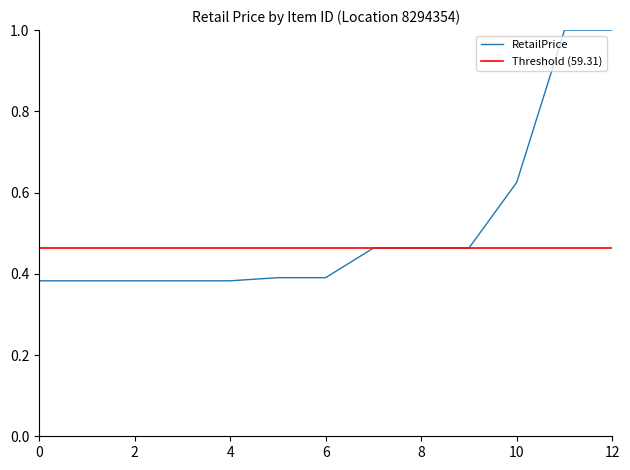

True or false: the data shows 0.6 at 0.

False